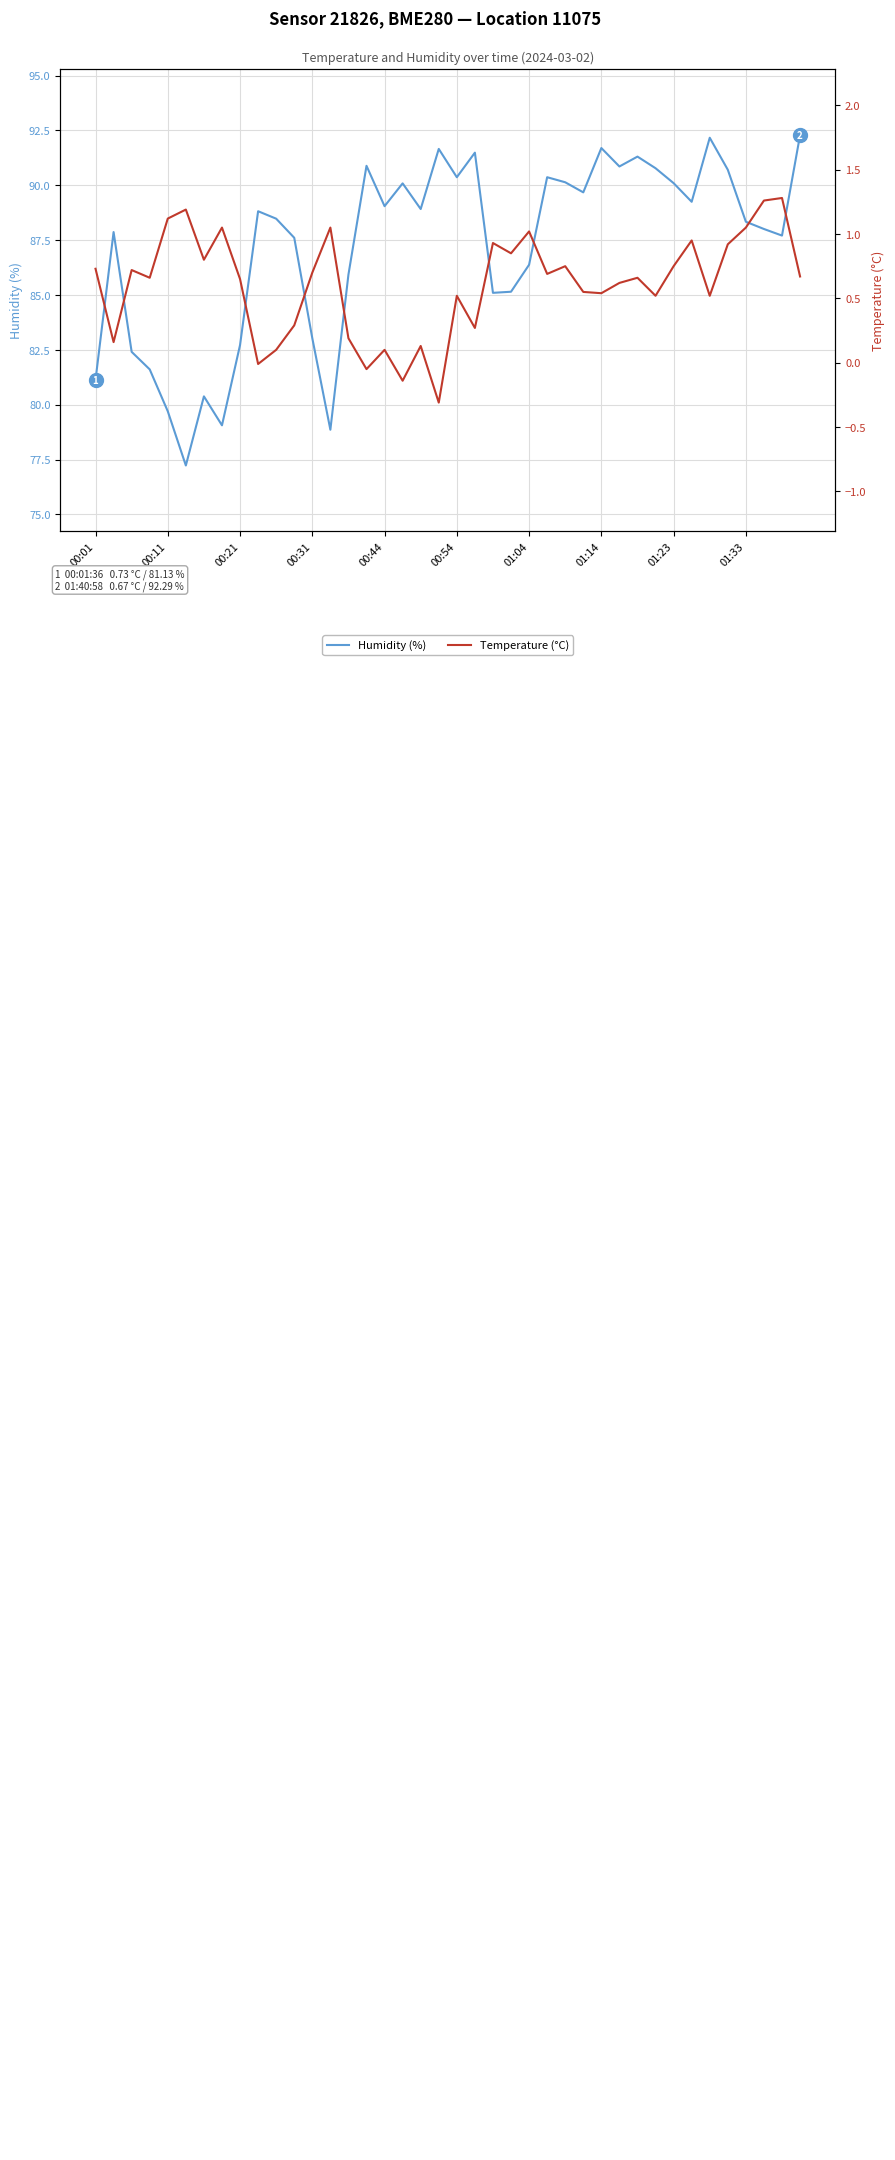

What is the smallest value displayed?

-0.3